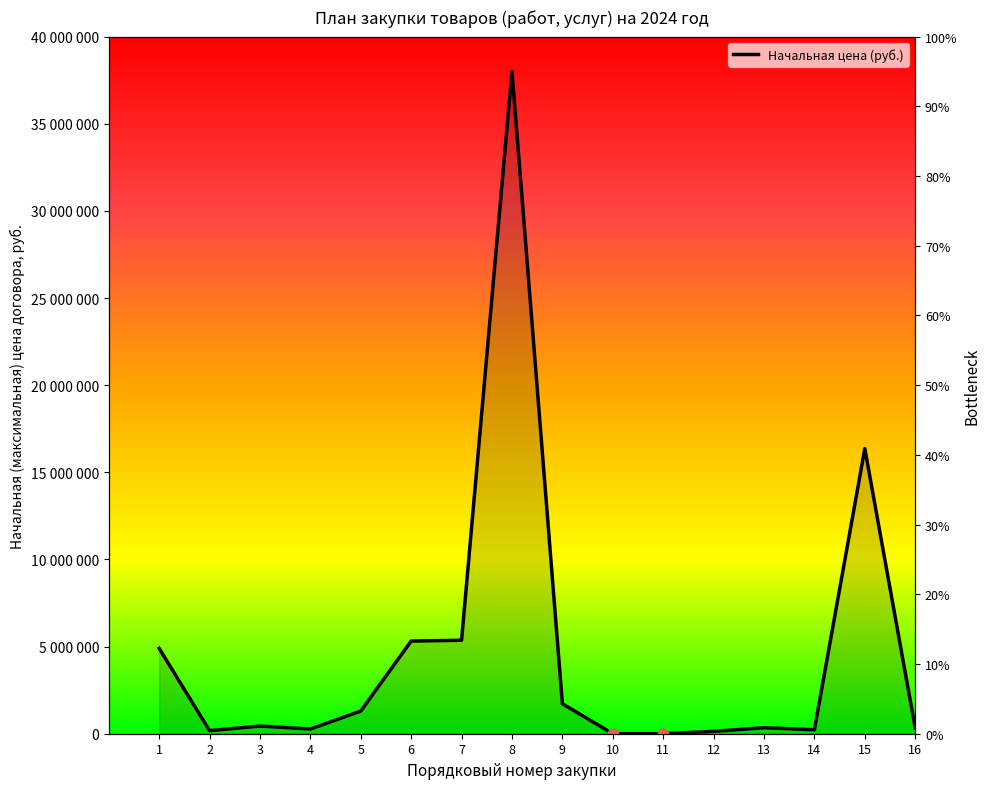

What is the change in value from 1 to 10?

-4896960.0